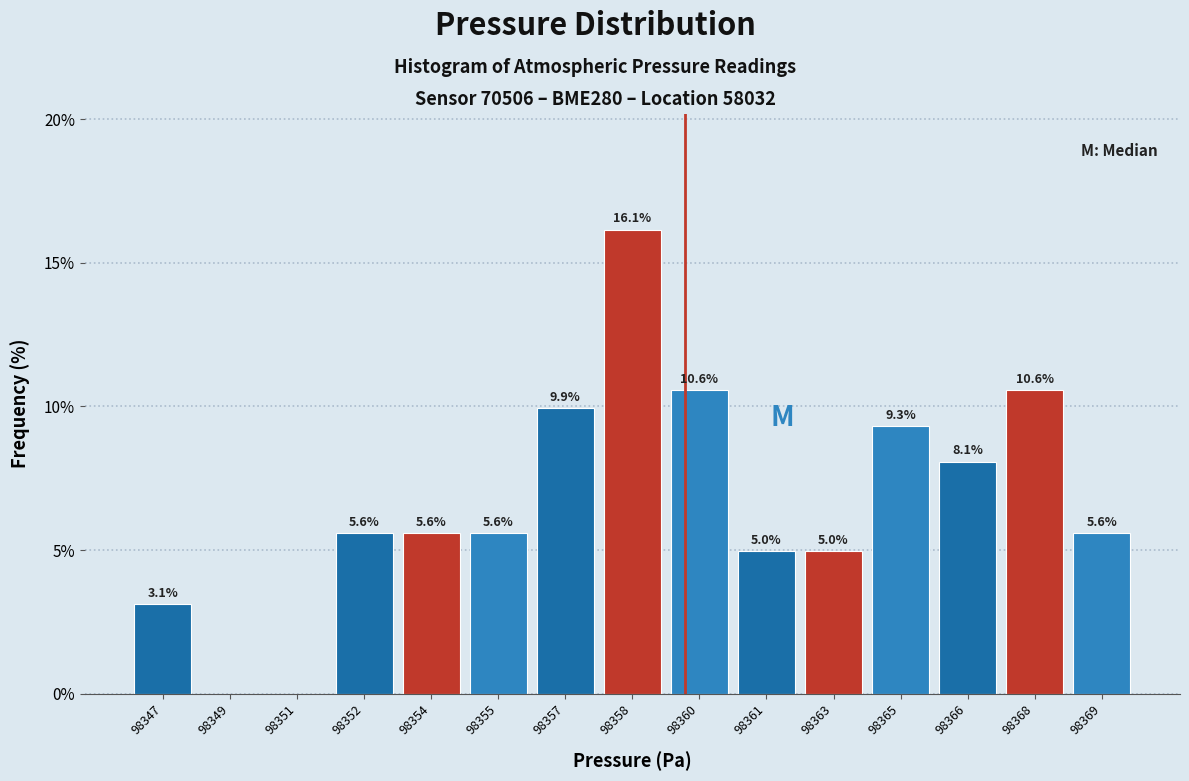

Reading left to right, list all the values displayed in this chart.

98347=3.1	98349=0.0	98351=0.0	98352=5.6	98354=5.6	98355=5.6	98357=9.9	98358=16.1	98360=10.6	98361=5.0	98363=5.0	98365=9.3	98366=8.1	98368=10.6	98369=5.6